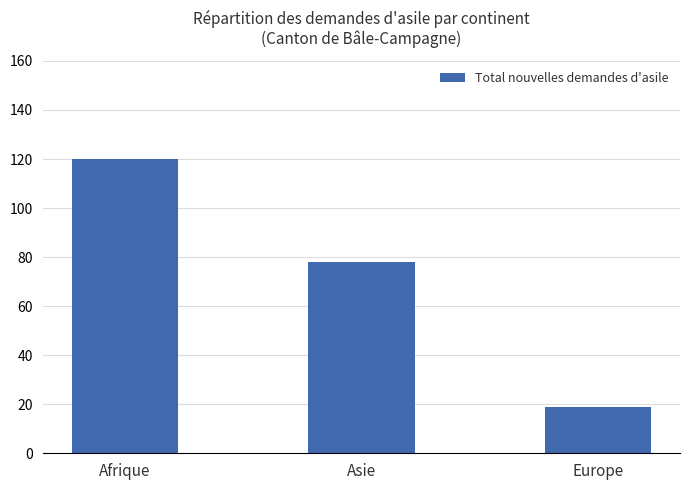

What is the label of the 3rd bar from the right?

Afrique